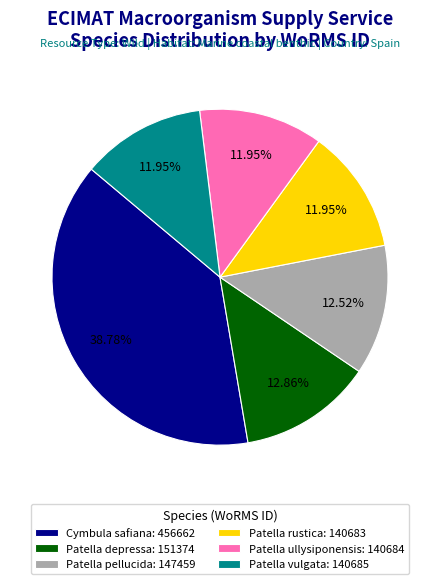

Does Patella pellucida: 147459 represent more than half of the total?

No